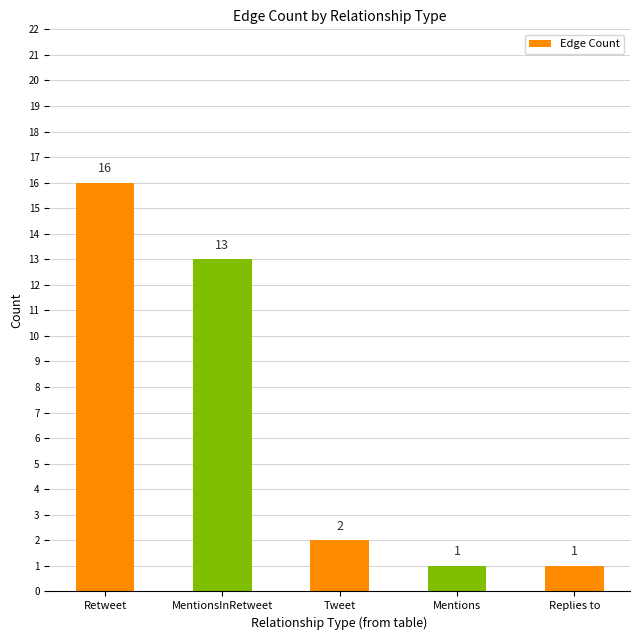

What position from the right is Retweet?

5